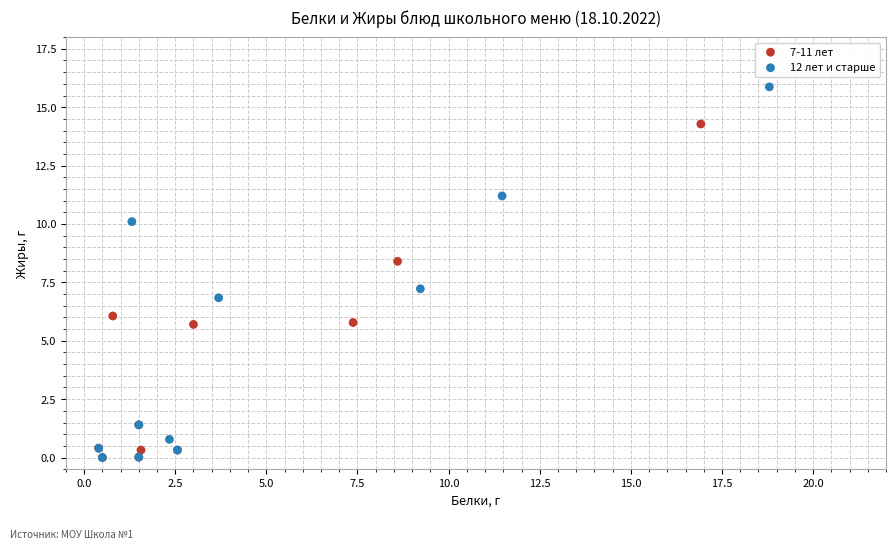

Which series has the largest Y range (max minus min)?

12 лет и старше